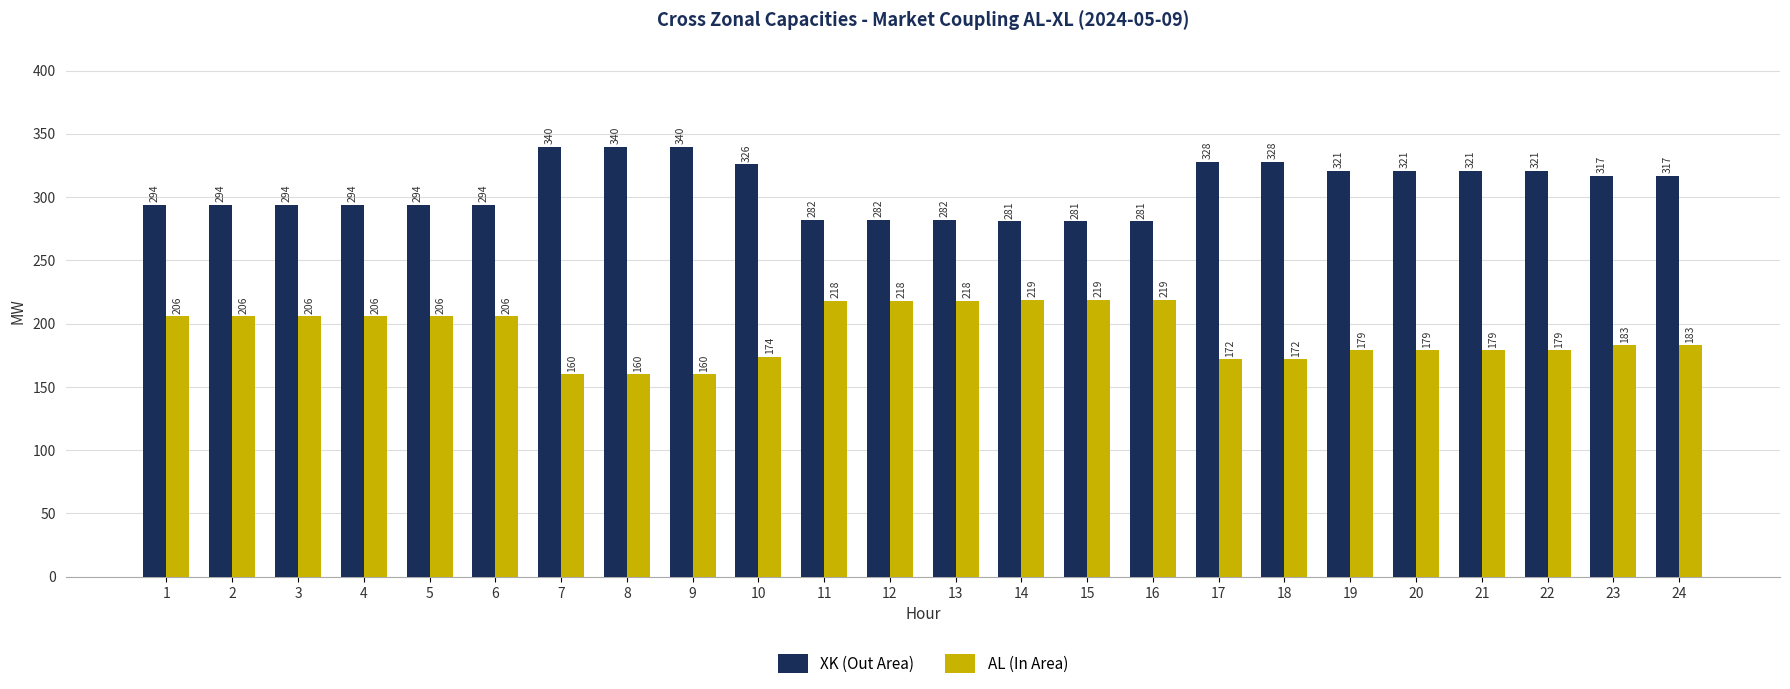

What is the value of the AL (In Area) bar at the 23rd from the left?

183